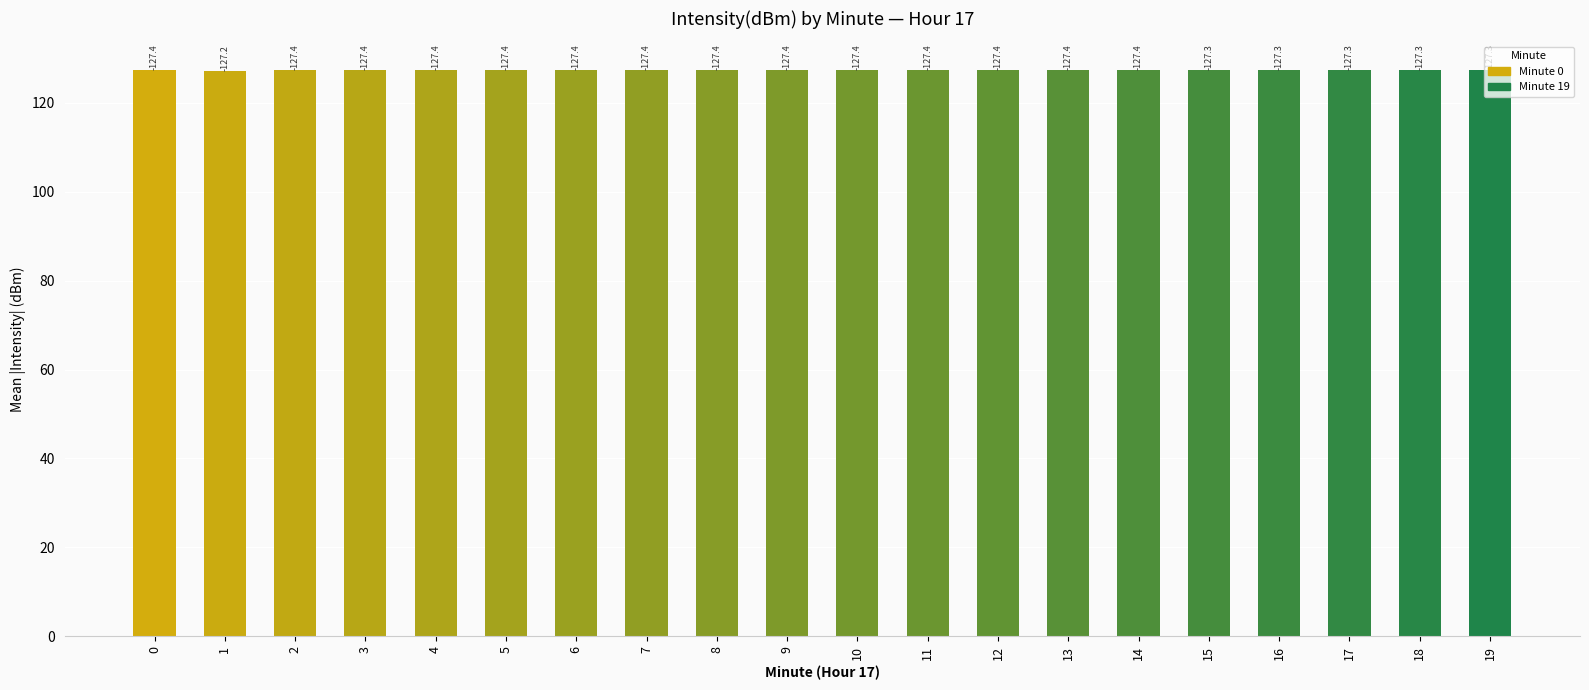

List the labels in order of value, largest first.

0, 2, 3, 4, 5, 6, 7, 8, 9, 10, 11, 12, 13, 14, 15, 16, 17, 18, 19, 1